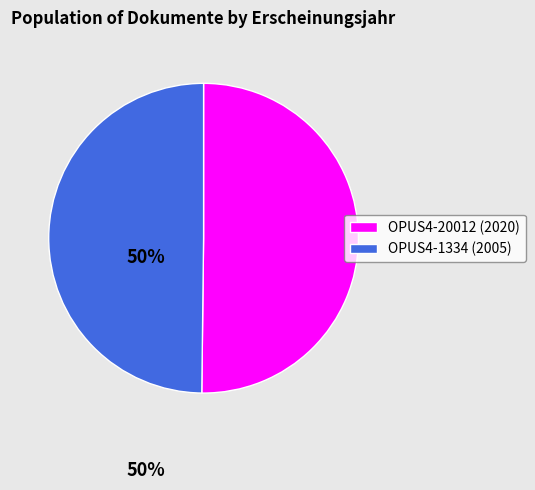

Is the sum of OPUS4-1334 (2005) and OPUS4-20012 (2020) greater than half?

Yes